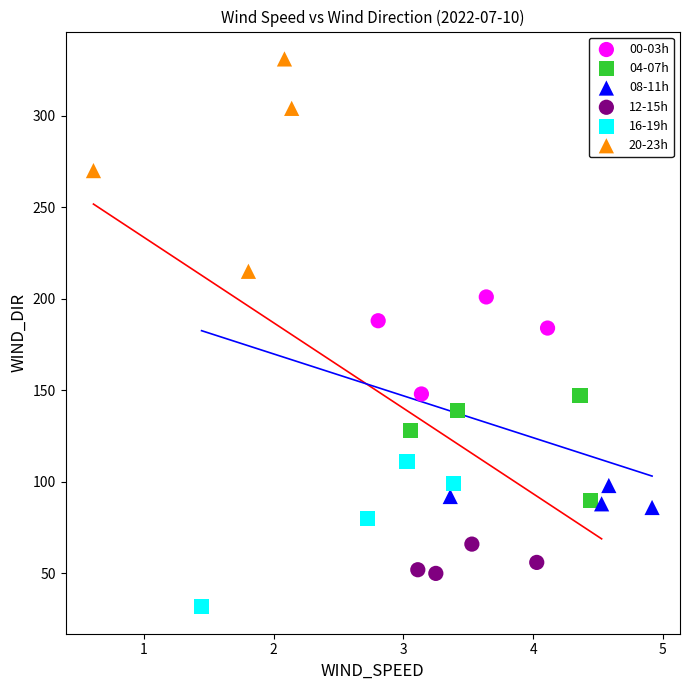

Which series contains the lowest Y value?

16-19h